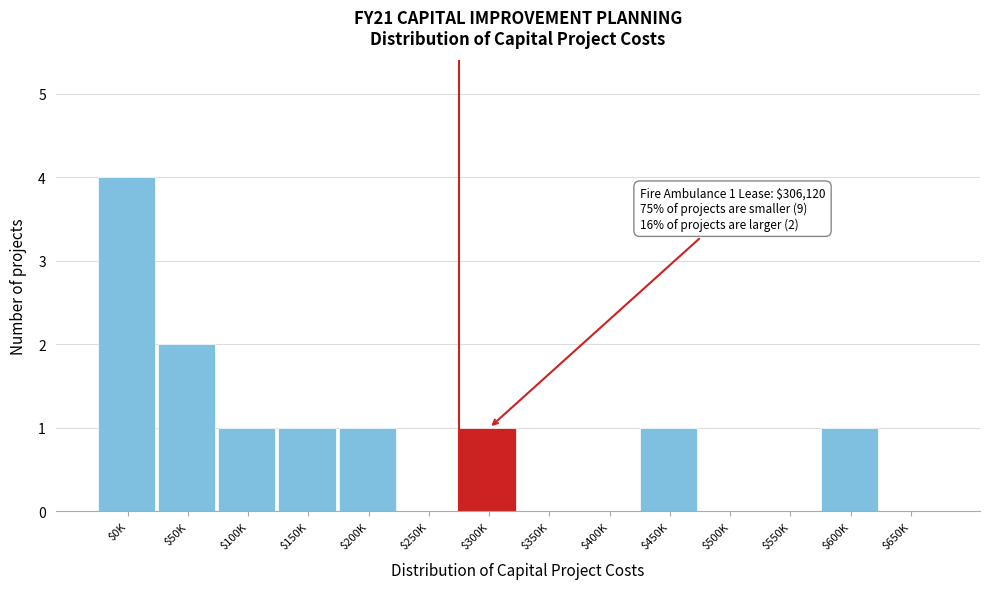

What is the maximum value shown in the chart?

4